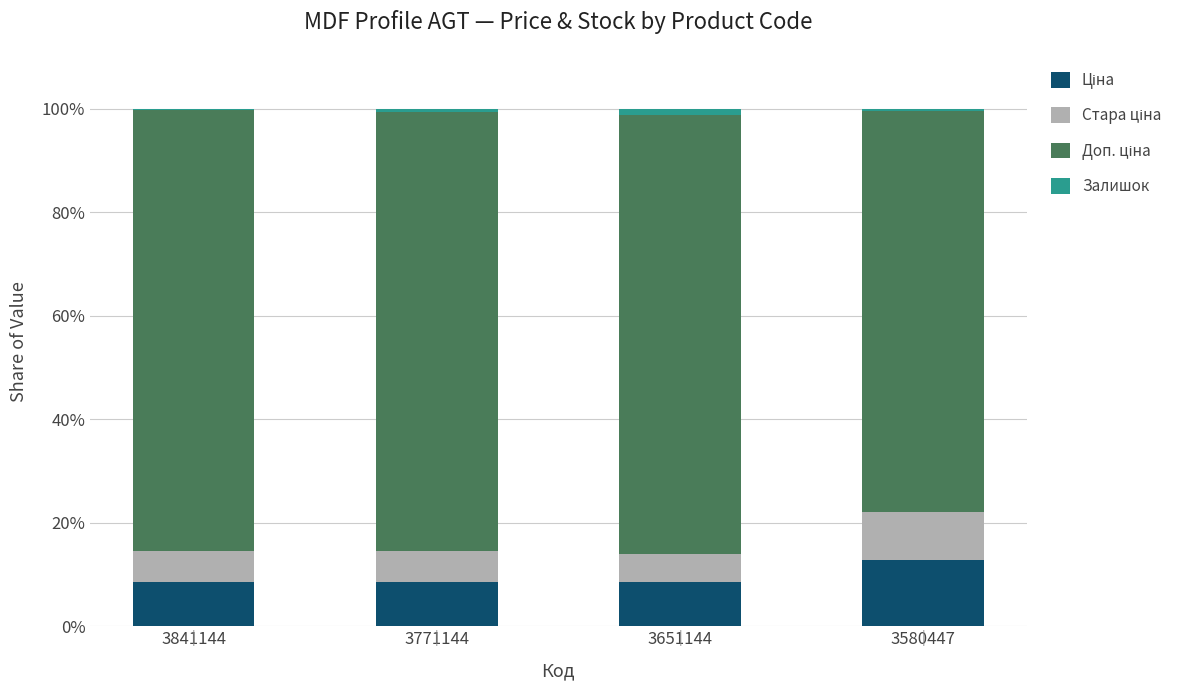

What is the value of the Ціна bar at the 2nd from the left?

8.5